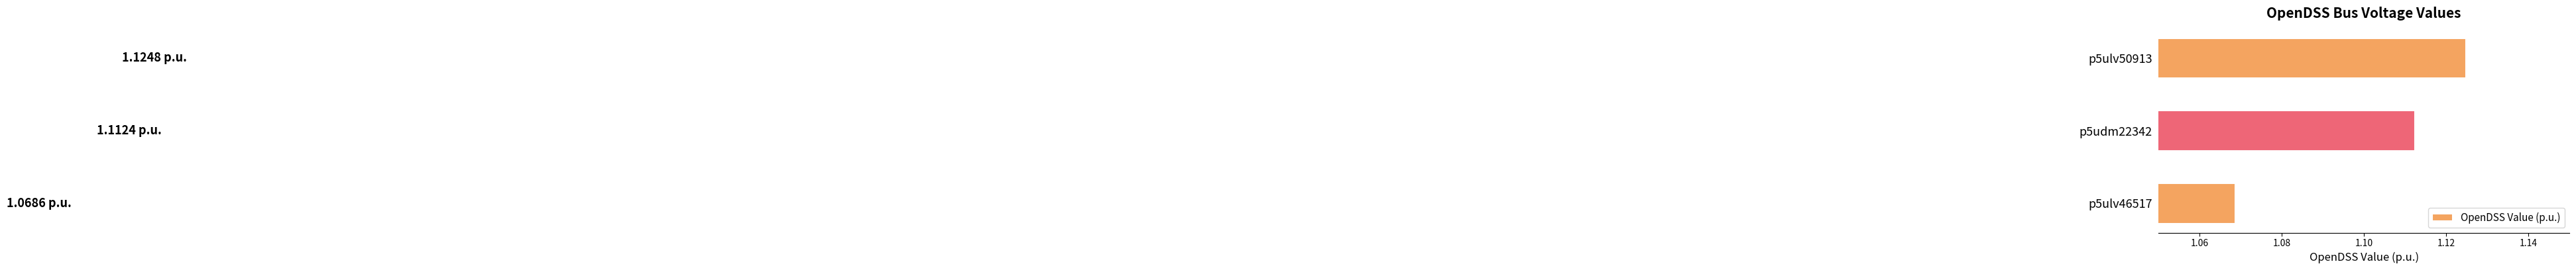

Are the bars horizontal?

Yes